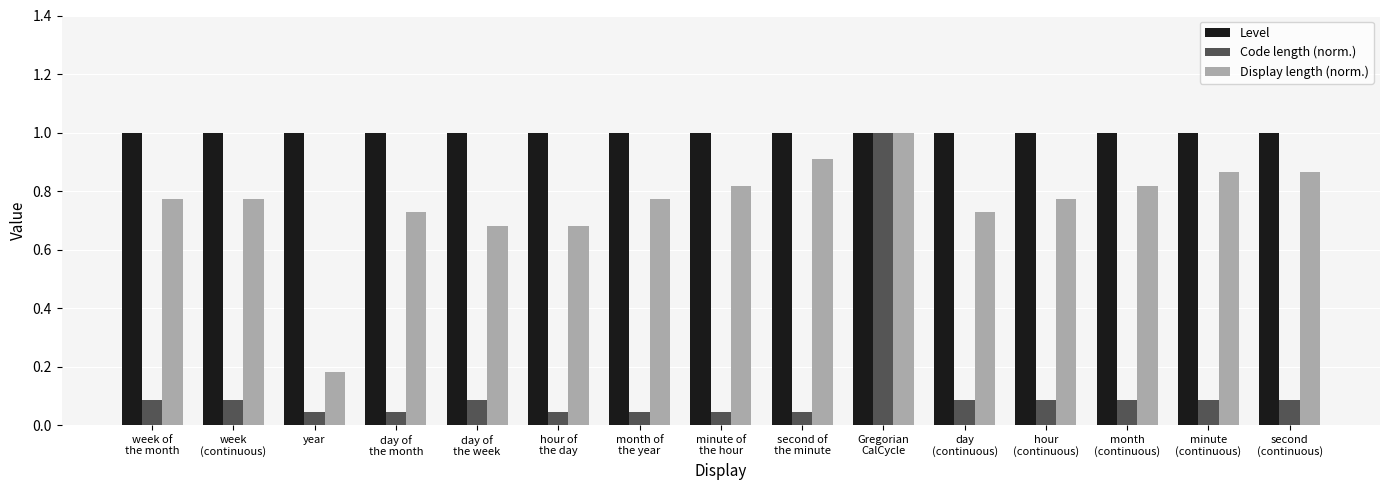

The value of Level at year is 1.7. True or false?

False